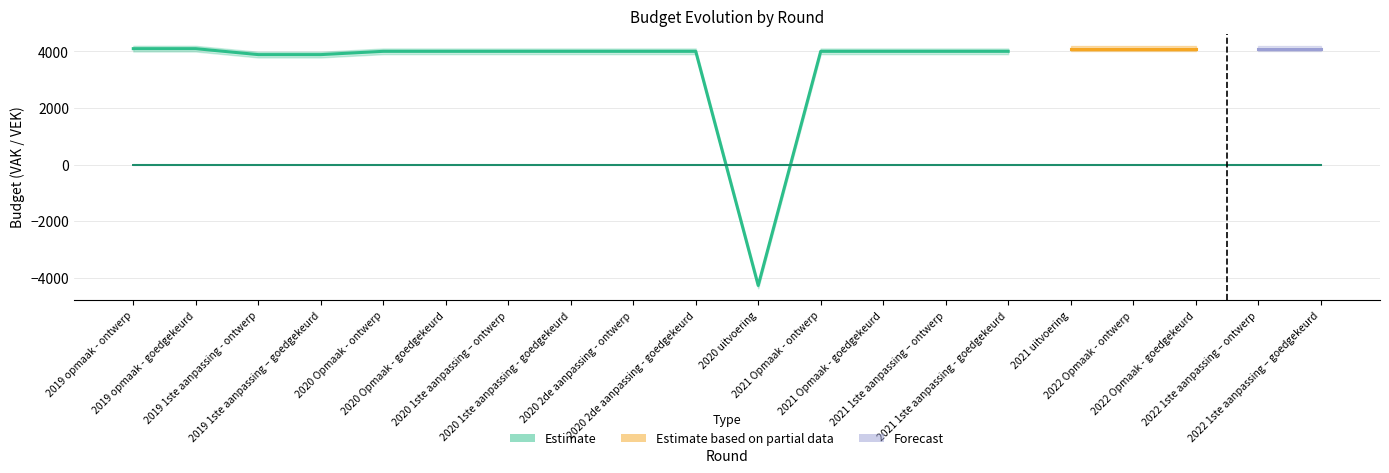

The value of VAK at 2020 Opmaak - goedgekeurd is 1031. True or false?

False